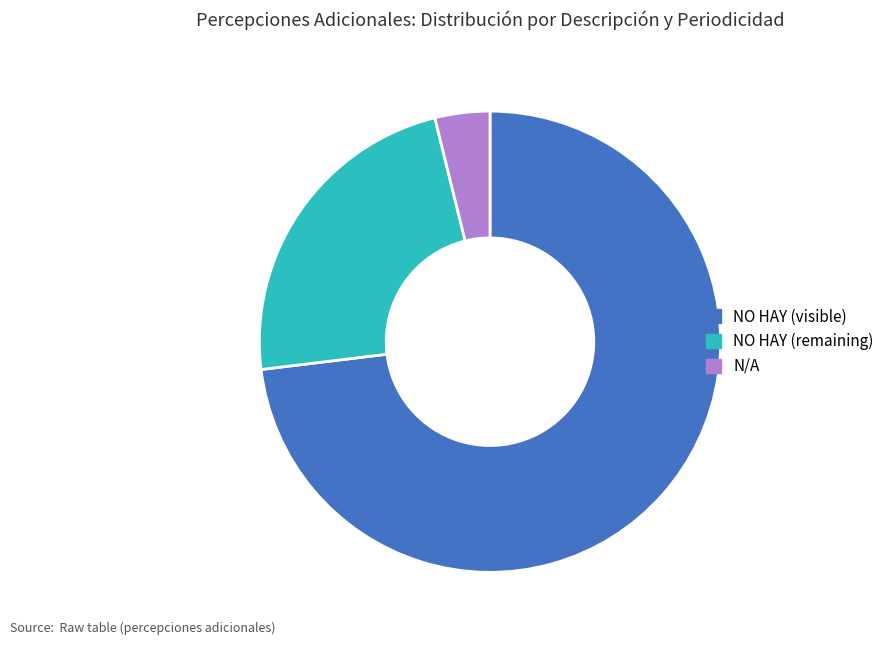

Which slice is the largest?

NO HAY (visible)